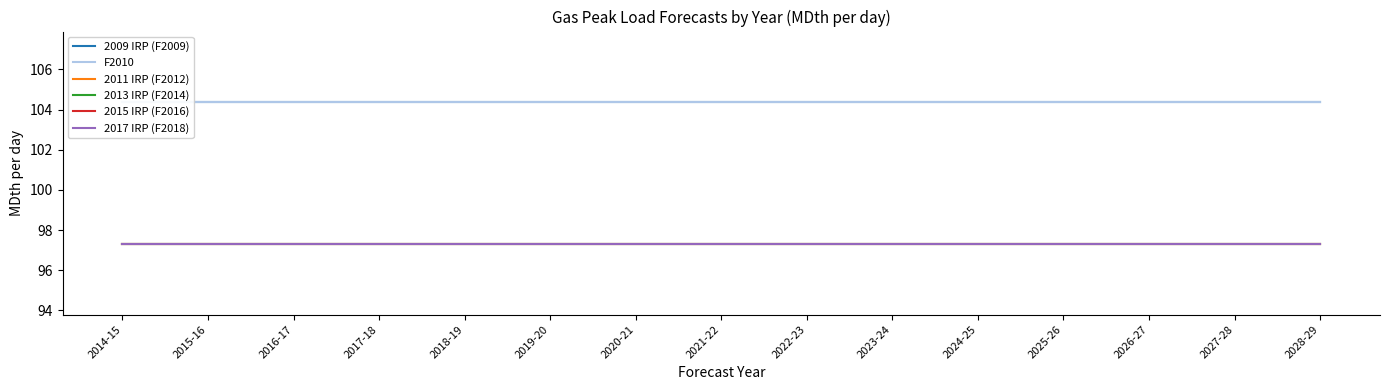

The value of 2011 IRP (F2012) at 2019-20 is 97.3. True or false?

True